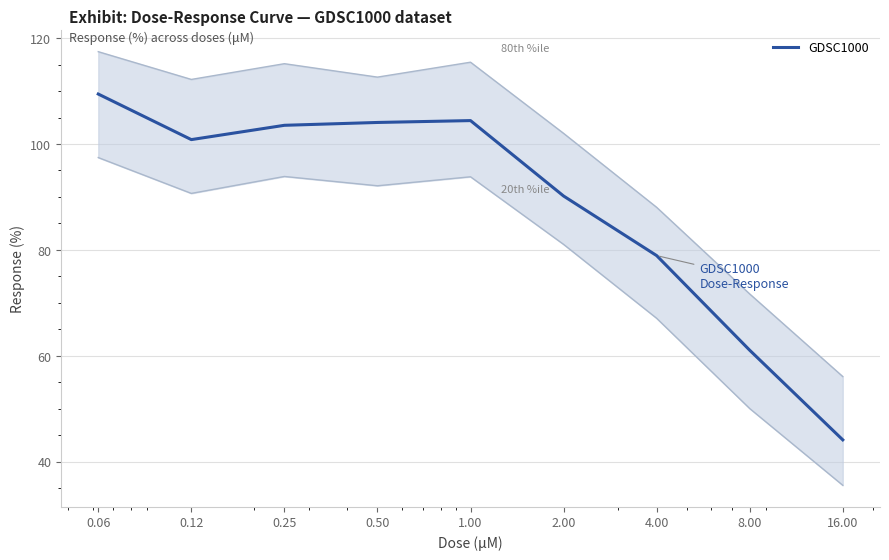

Rank the categories by value from highest to lowest.

0.06, 1.00, 0.50, 0.25, 0.12, 2.00, 4.00, 8.00, 16.00